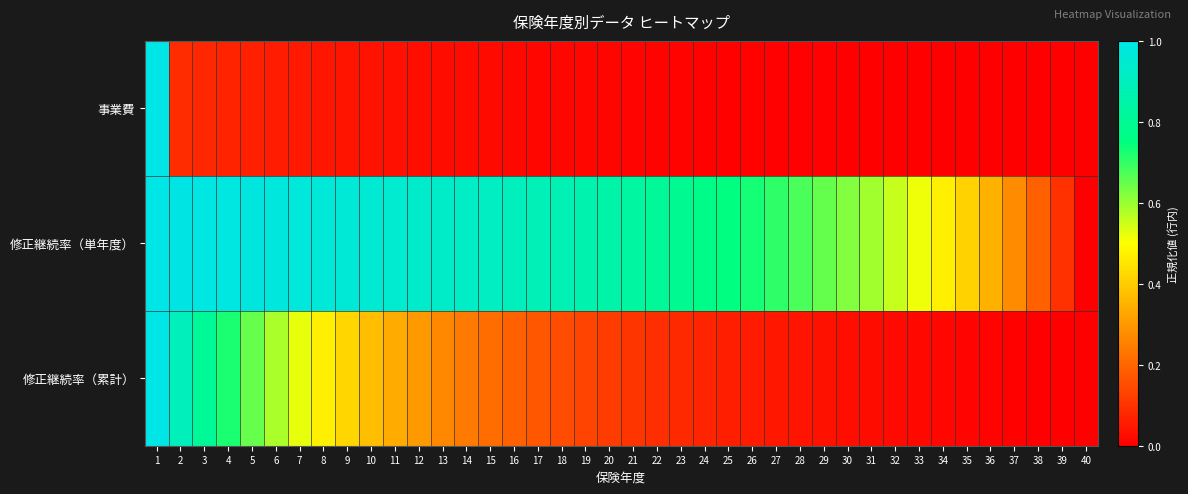

Between 11 and 24, which series saw the biggest shift?

修正継続率（累計）